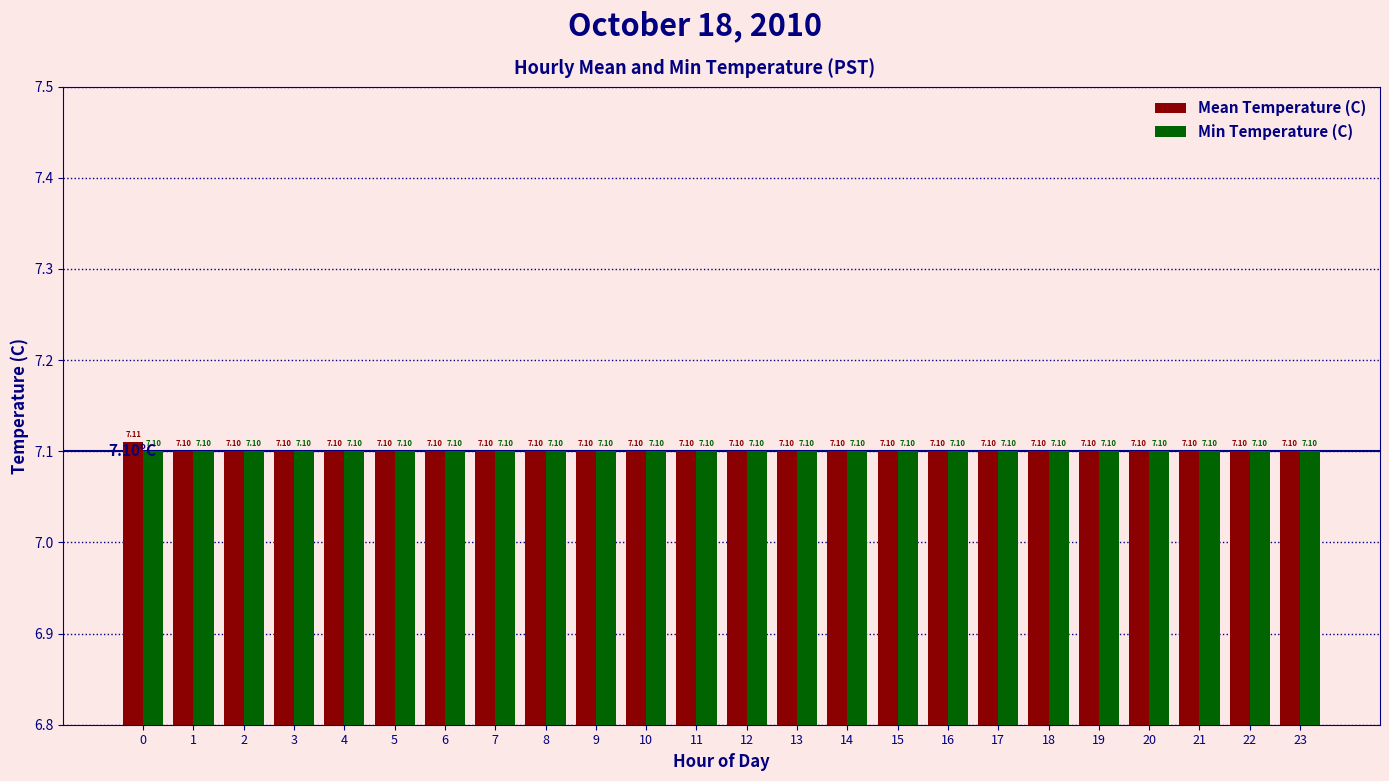

What is the approximate value of Min Temperature (C) at 16?

7.1